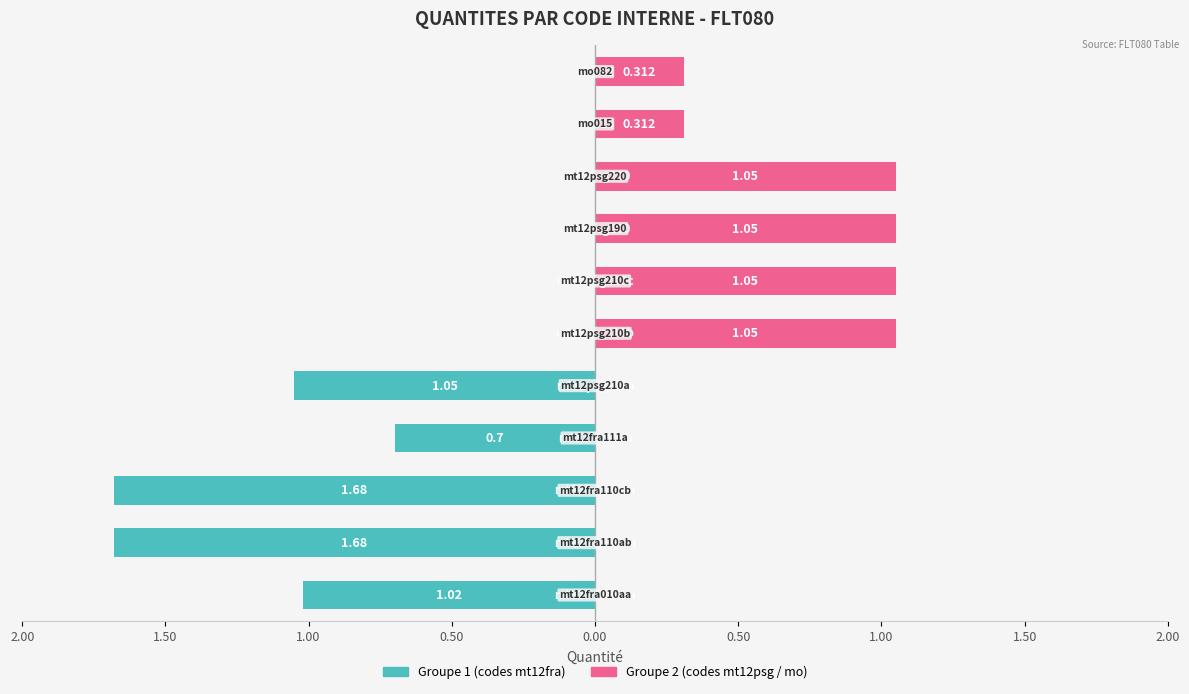

Reading left to right, what are all the values shown in this chart?

mt12fra010aa=1.0	mt12fra110ab=1.7	mt12fra110cb=1.7	mt12fra111a=0.7	mt12psg210a=1.1	mt12psg210b=1.1	mt12psg210c=1.1	mt12psg190=1.1	mt12psg220=1.1	mo015=0.3	mo082=0.3